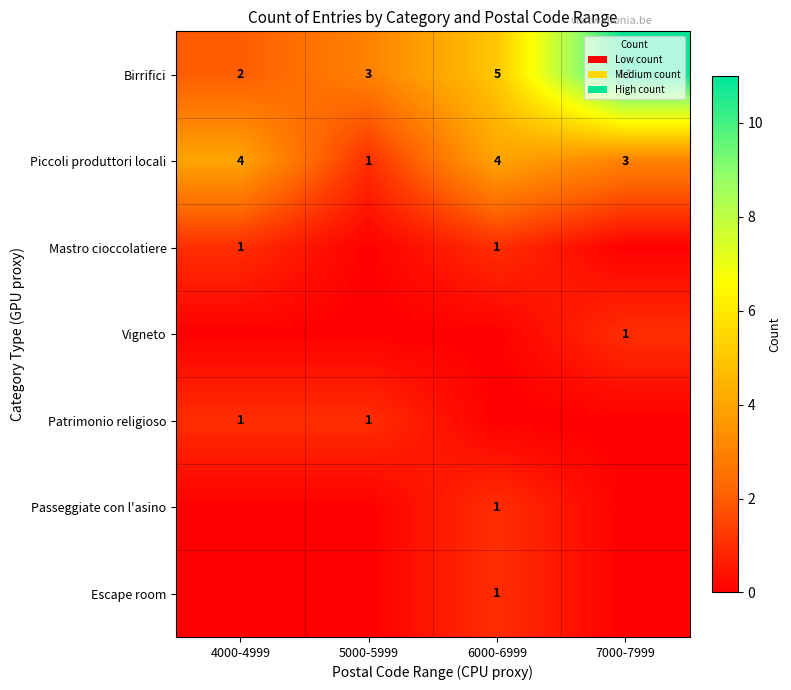

List the labels in order of Birrifici value, smallest first.

4000-4999, 5000-5999, 6000-6999, 7000-7999